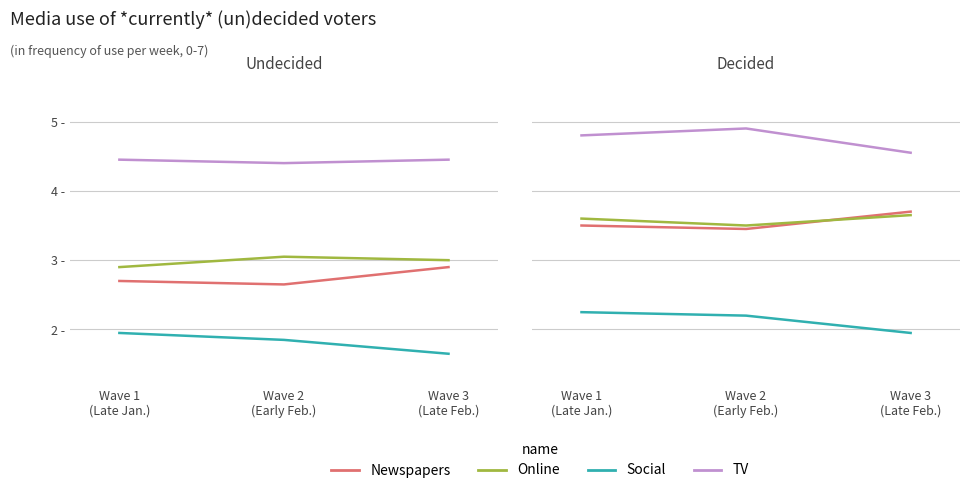

Does the chart display data point markers on the line(s)?

No